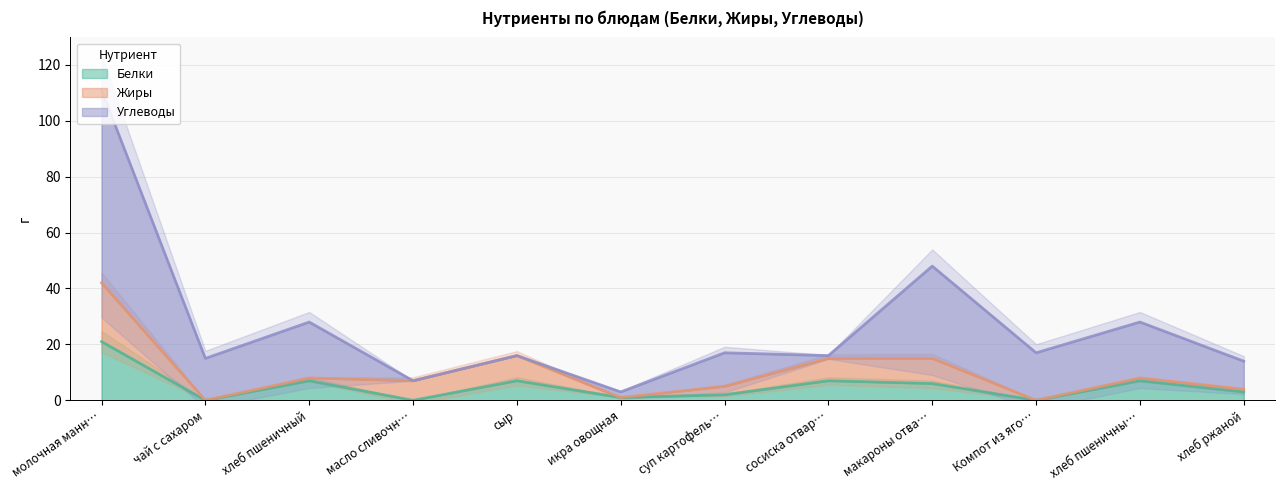

What is the label of the 12th point from the right?

молочная манная каша